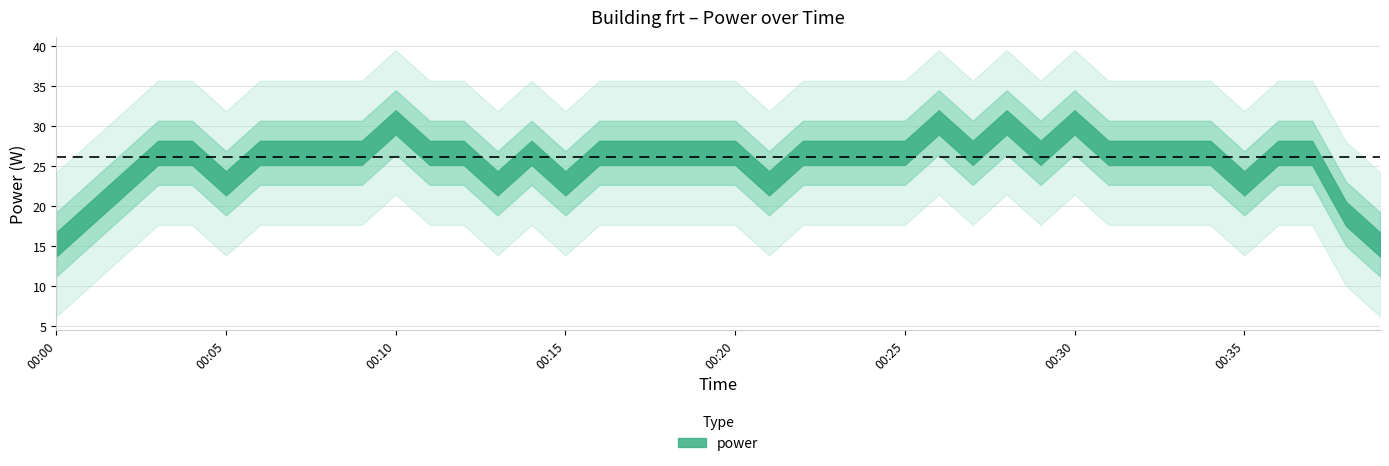

What is the average value?

26.2